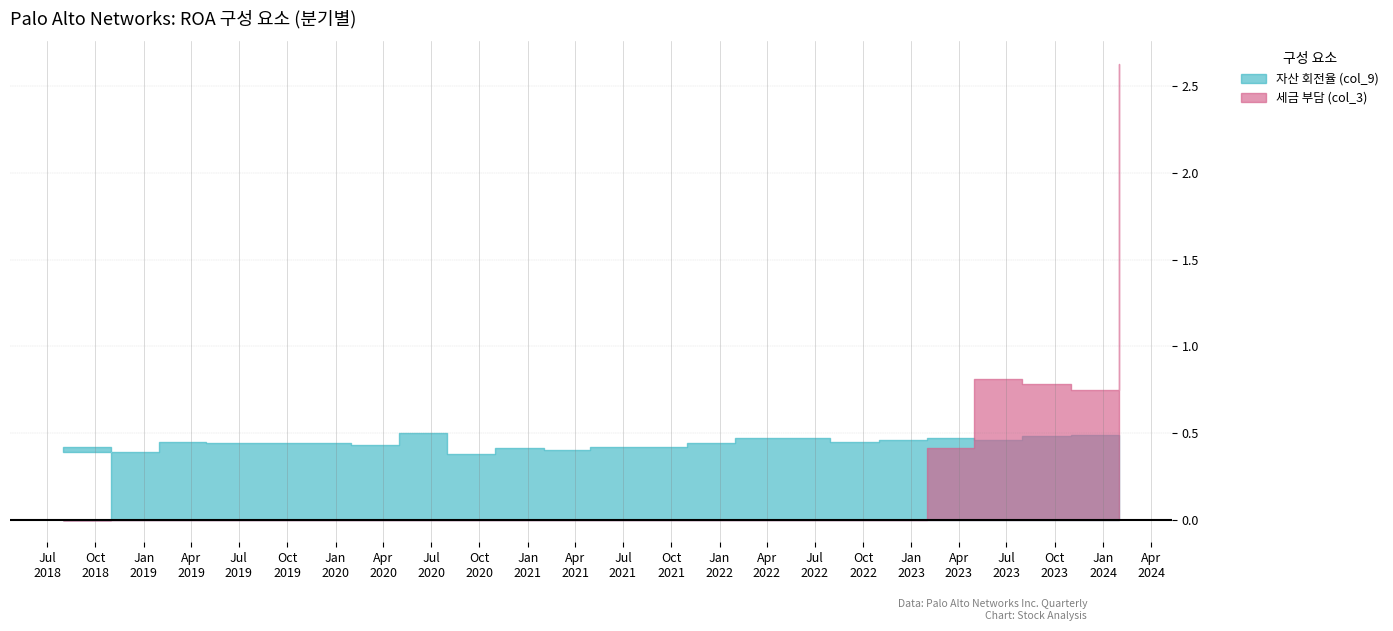

Which series has the widest spread of values?

세금 부담 (col_3)